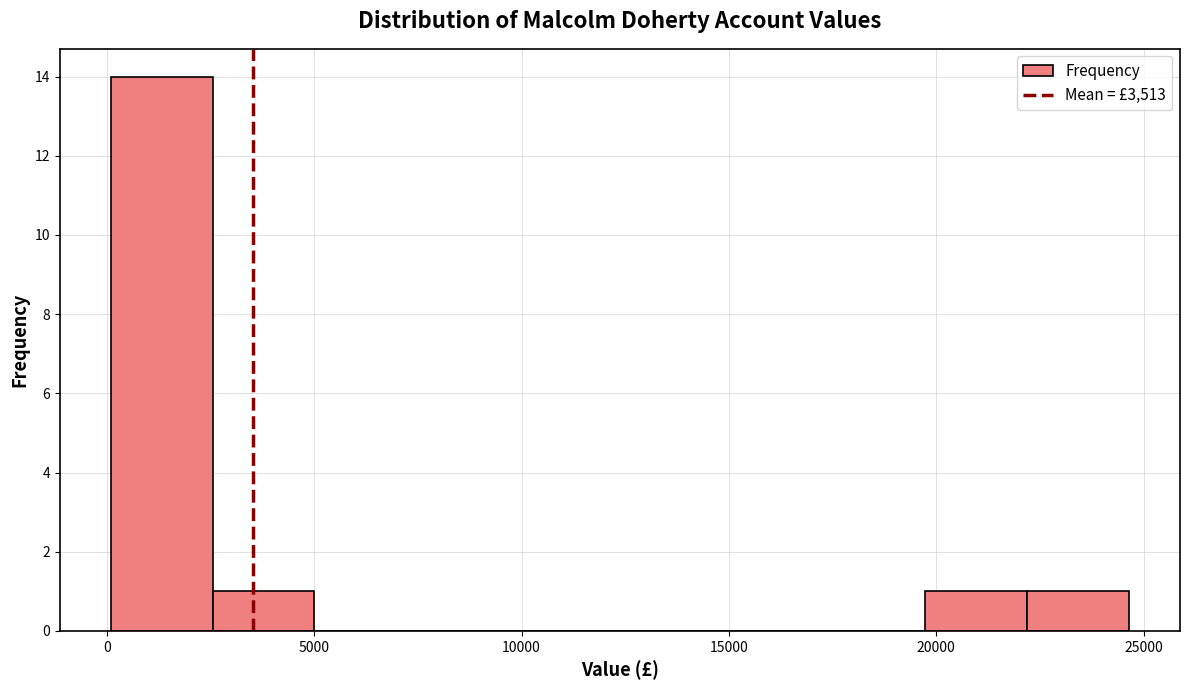

Which range on the x-axis has the tallest bar?

0 to 2500